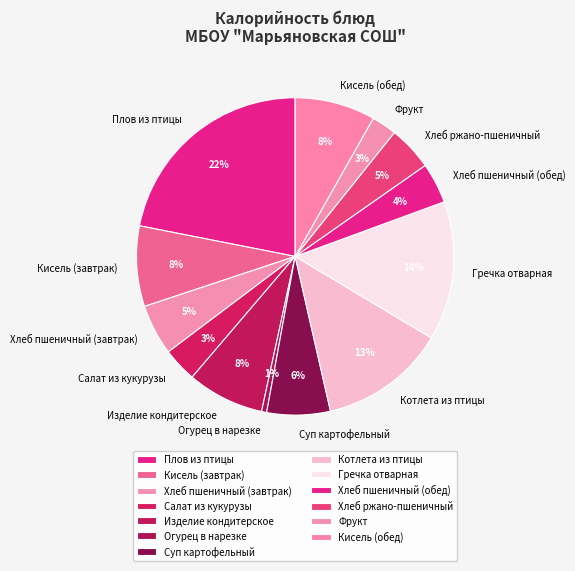

Is there a majority slice in this chart?

No